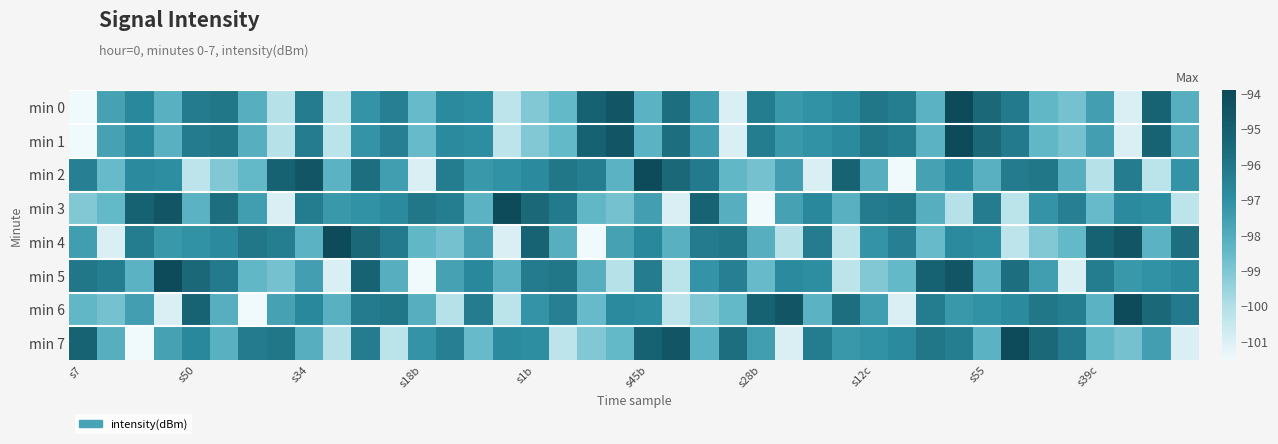

What is the maximum value shown in the chart?

-93.9